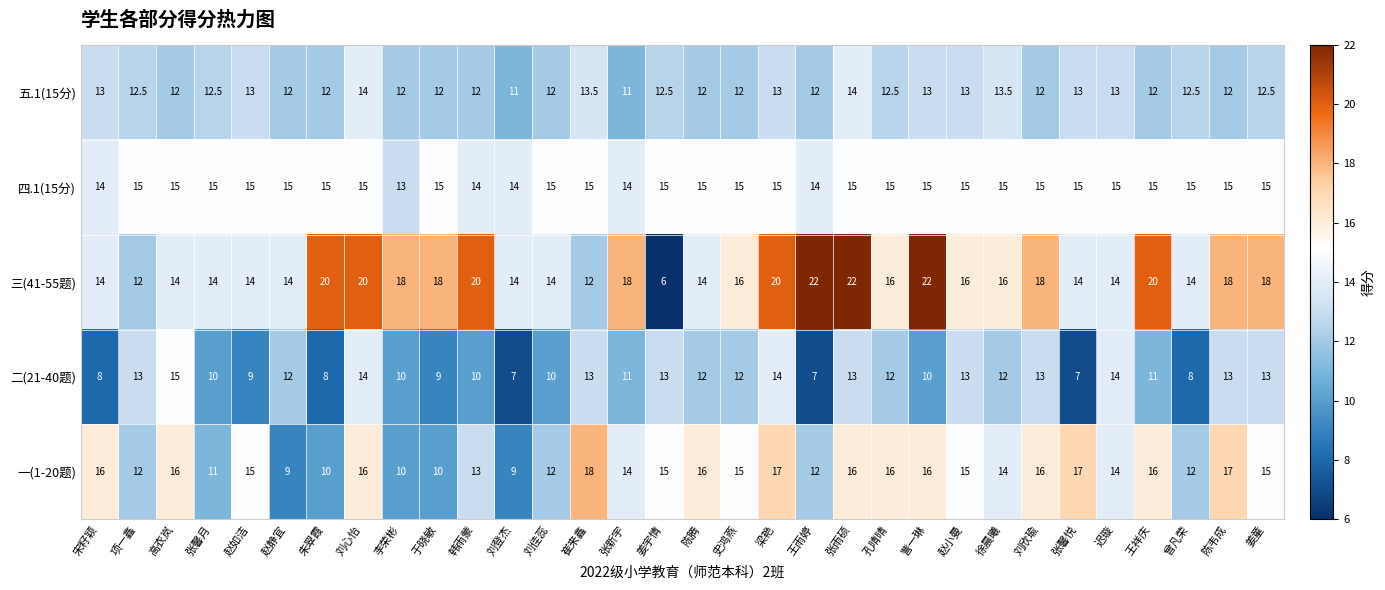

At how many categories does at least one series exceed 8?

32